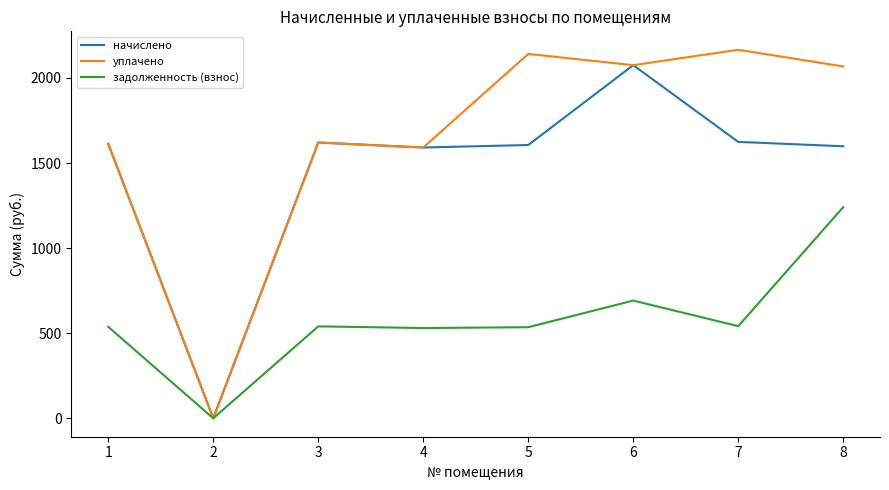

What is the highest value of the уплачено series?

2165.4